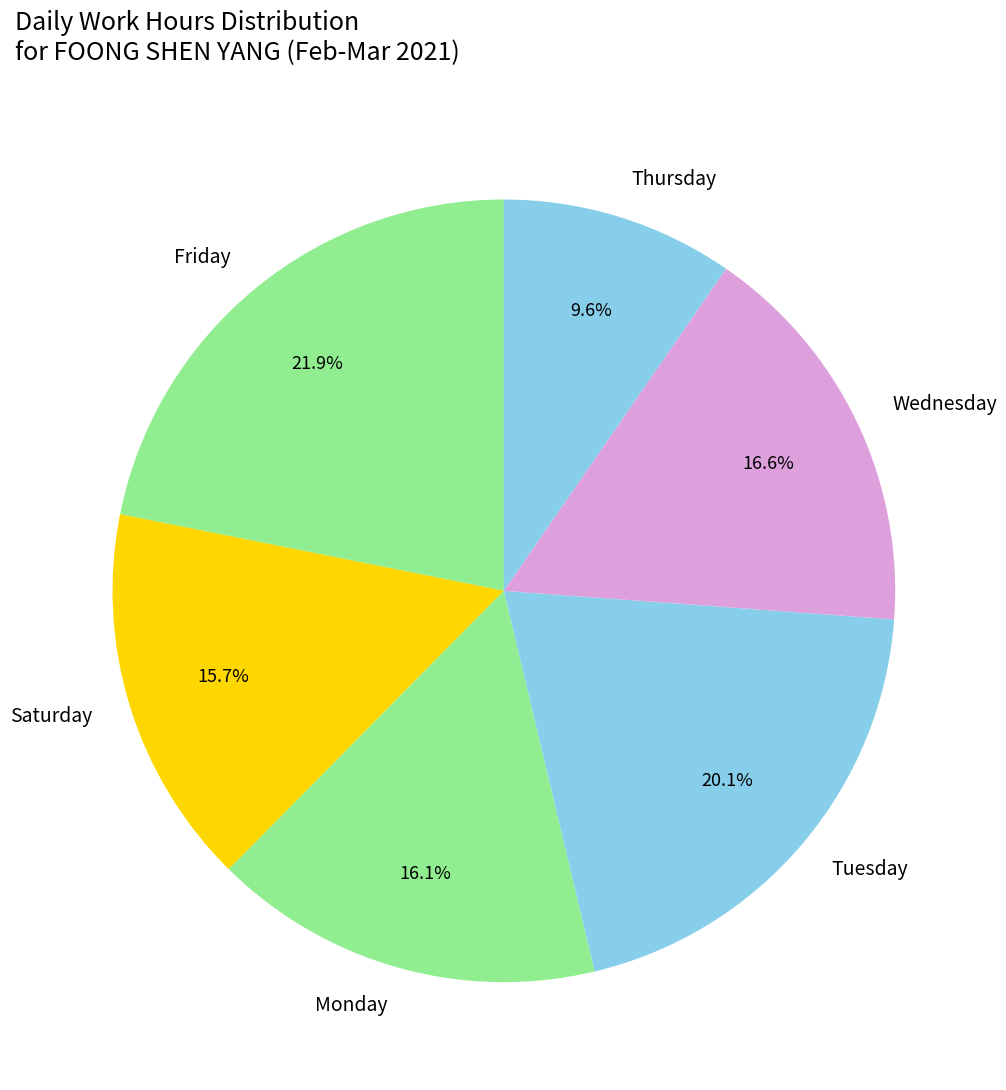

Do Tuesday and Saturday together represent more than half of the pie?

No